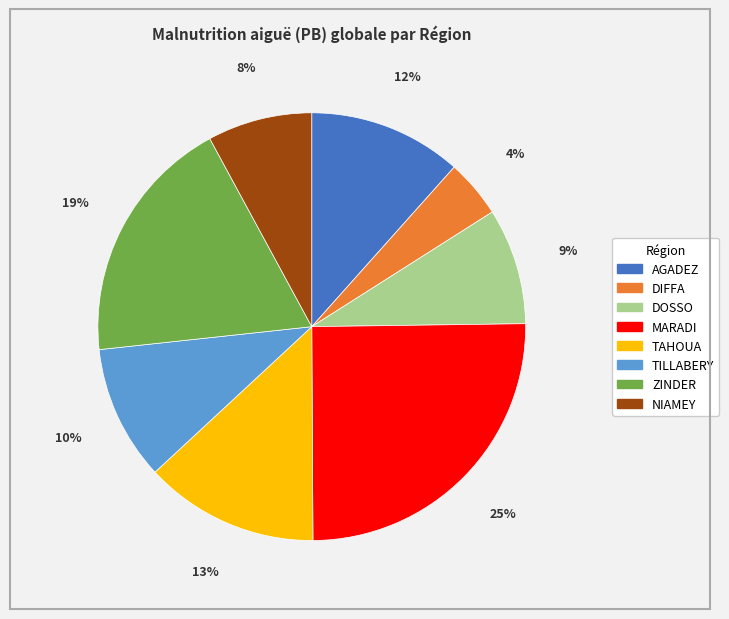

True or false: ZINDER accounts for 26% of the total.

False